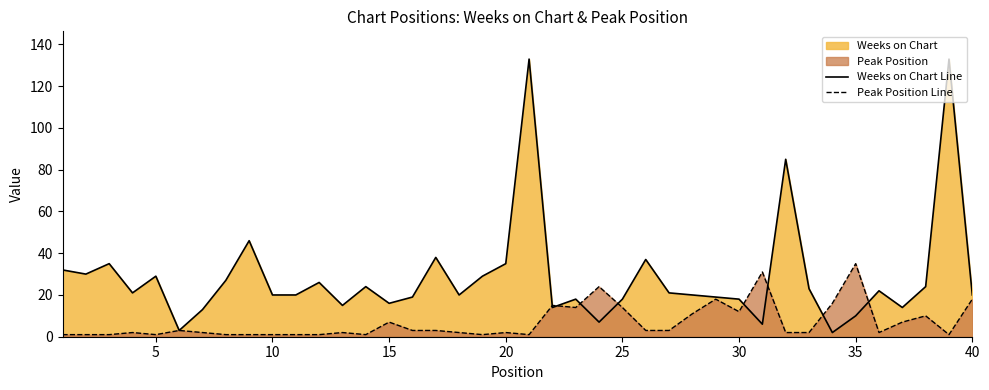

What is the maximum value for Weeks on Chart Line?

133